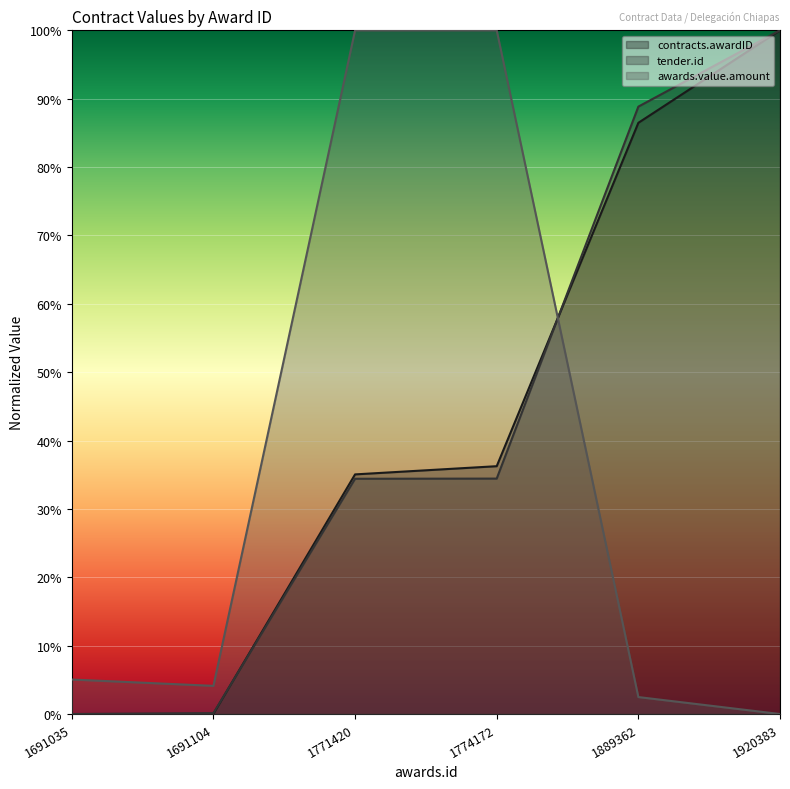

Which series has the largest total across all categories?

tender.id